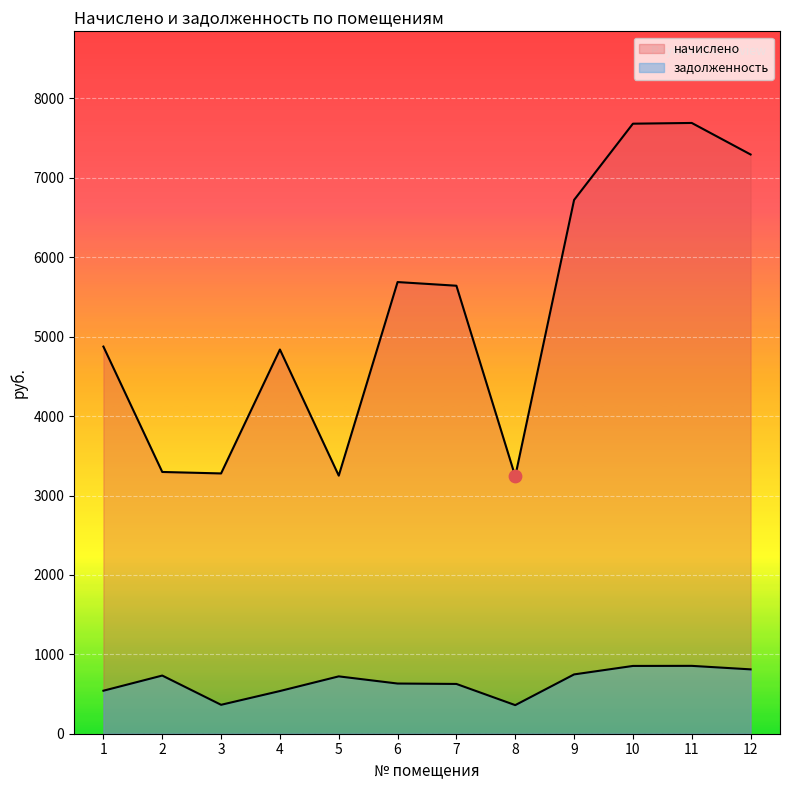

Which series reaches the minimum Y coordinate?

задолженность